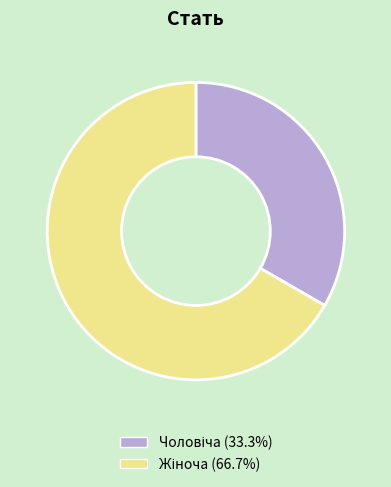

Rank the categories by value from highest to lowest.

Жіноча, Чоловіча